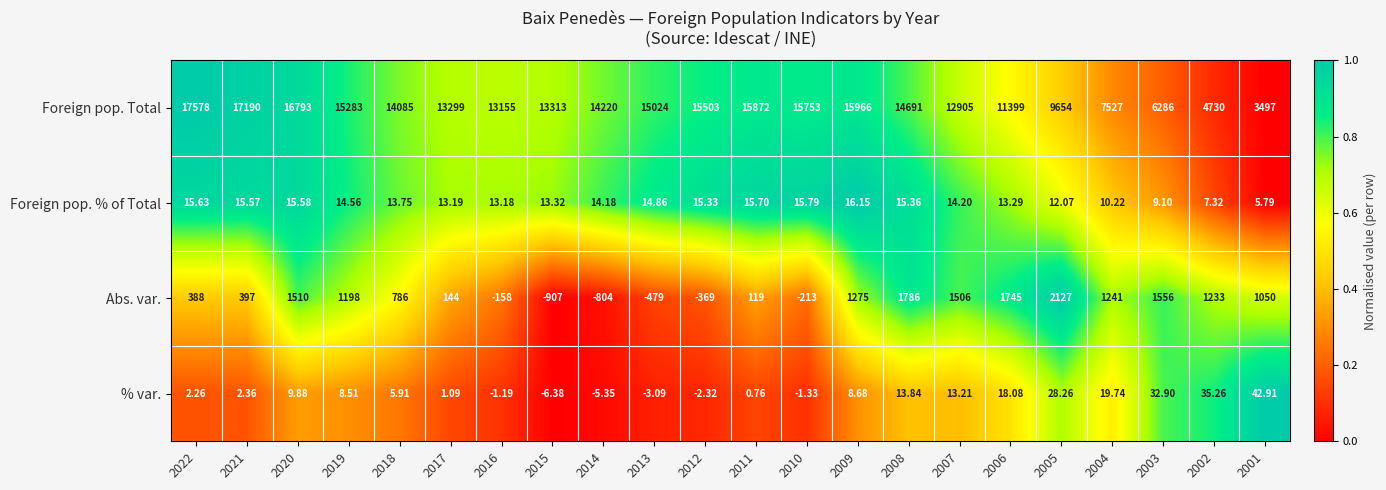

Which series has the largest total across all categories?

Foreign pop. Total